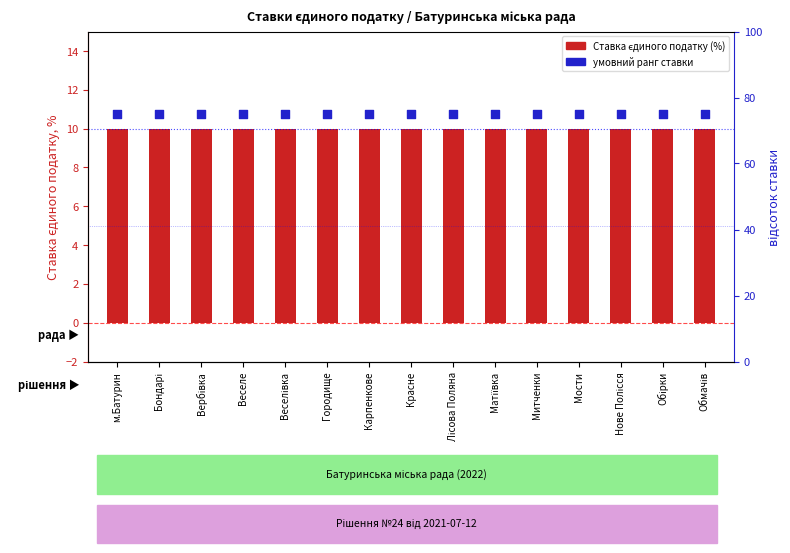

At how many categories does at least one series exceed 39?

15